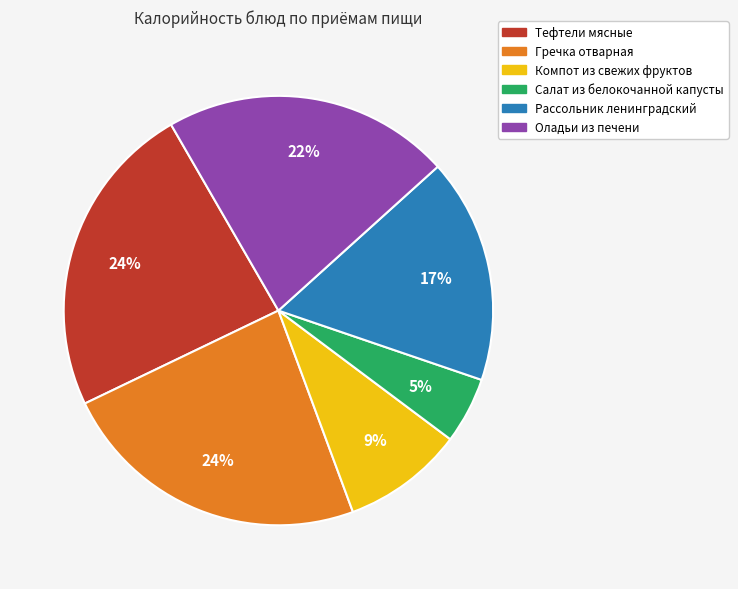

Which slice is the smallest?

Салат из белокочанной капусты